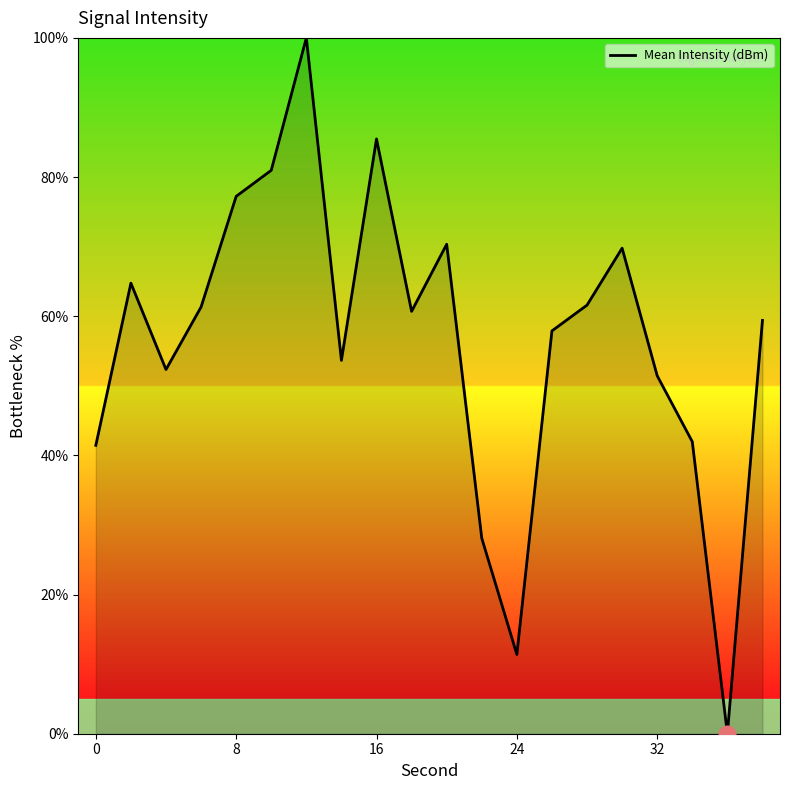

How many values are below 60?

10